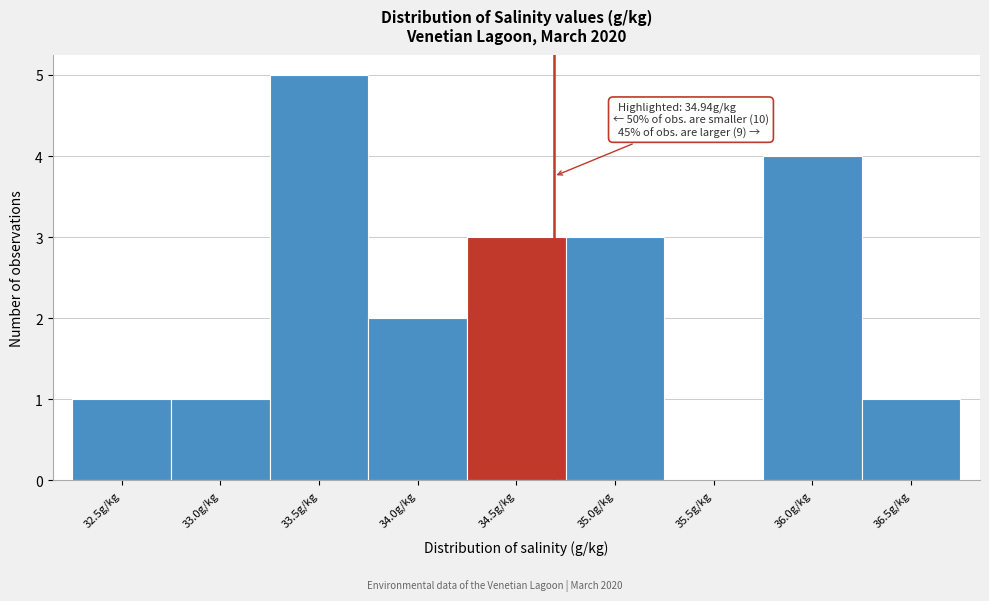

Reading left to right, transcribe all the data shown in this chart.

32.5g/kg=1	33.0g/kg=1	33.5g/kg=5	34.0g/kg=2	34.5g/kg=3	35.0g/kg=3	35.5g/kg=0	36.0g/kg=4	36.5g/kg=1